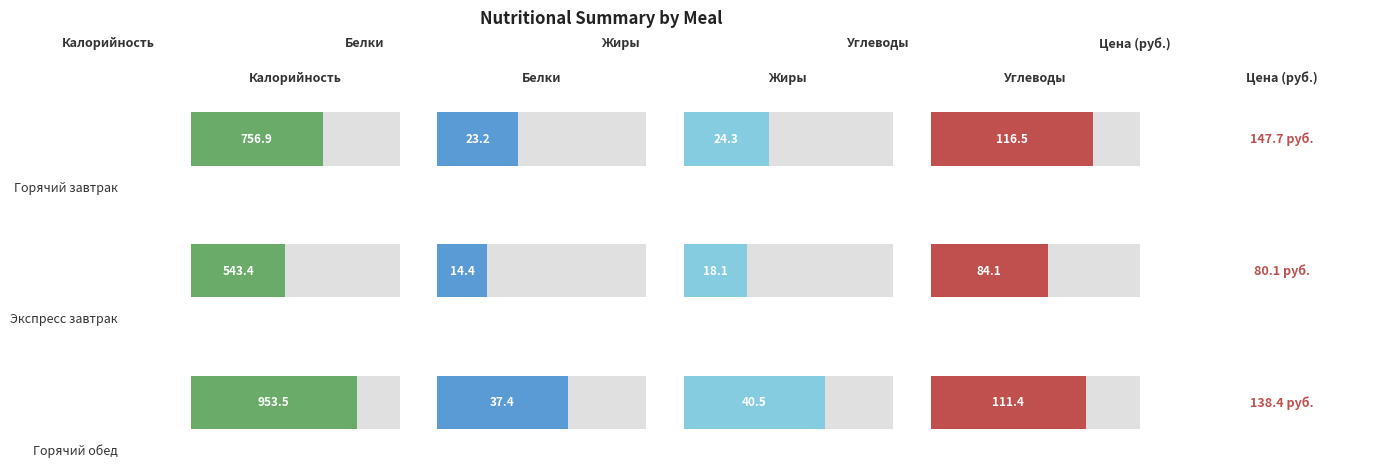

The Калорийность series shows 1102.8 at Горячий завтрак. True or false?

False